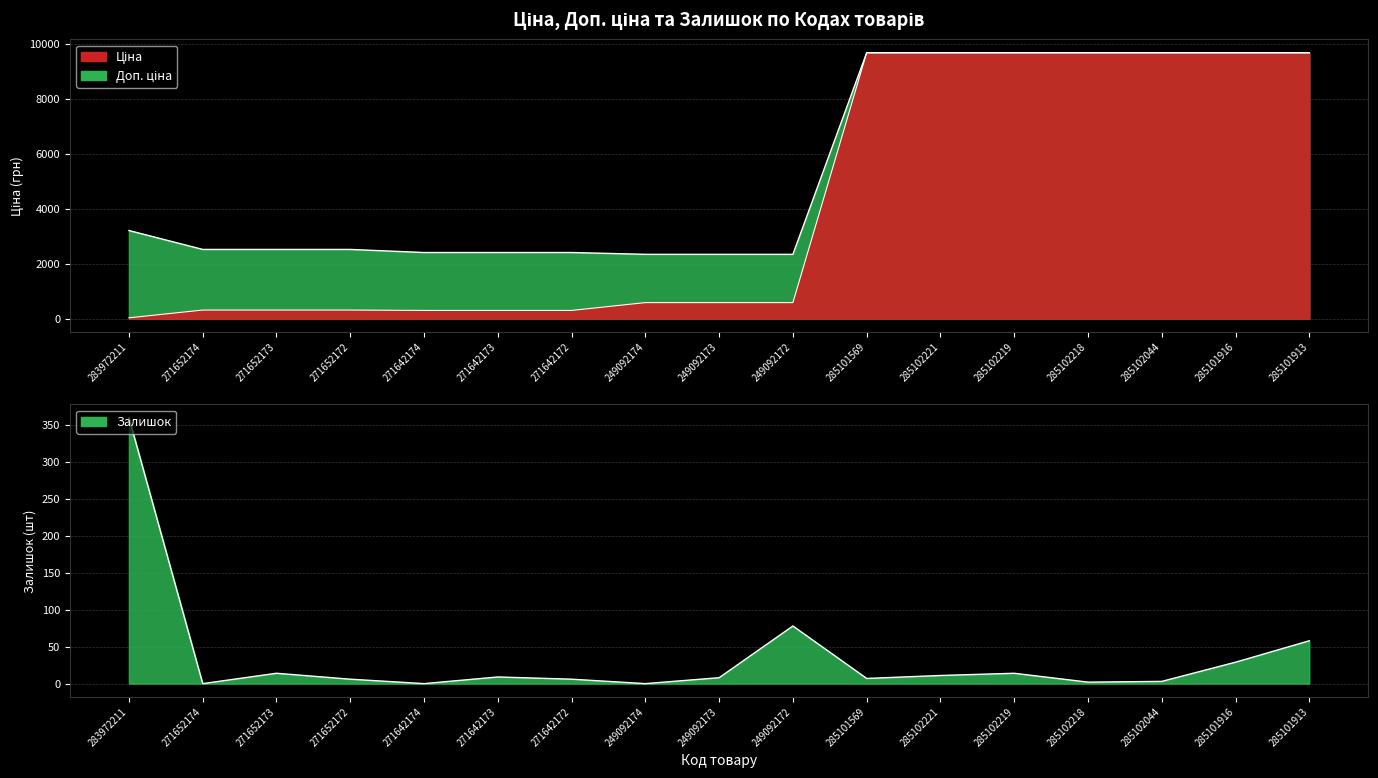

What is the sum of all Залишок values?

605.0